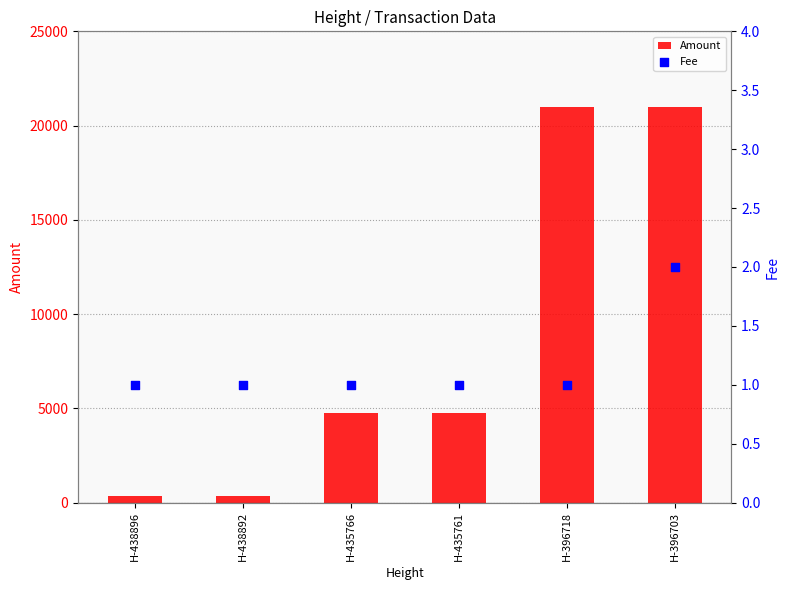

At how many categories does at least one series exceed 9844?

2